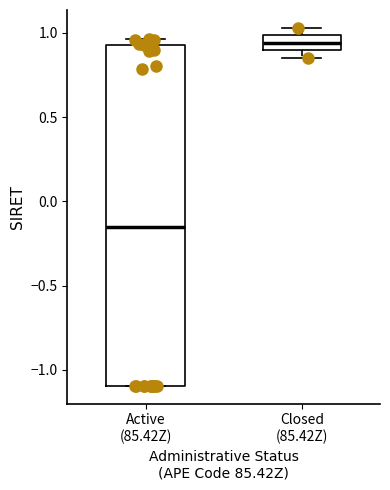

Where is the lower edge of the box for Closed (85.42Z) on the y-axis? The values are not printed on the chart, so give them approximately, as read against the axis.

0.90